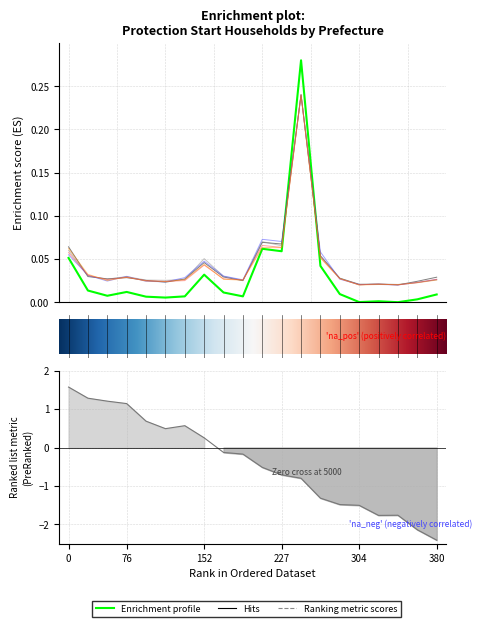

How many lines are shown in the chart?

6